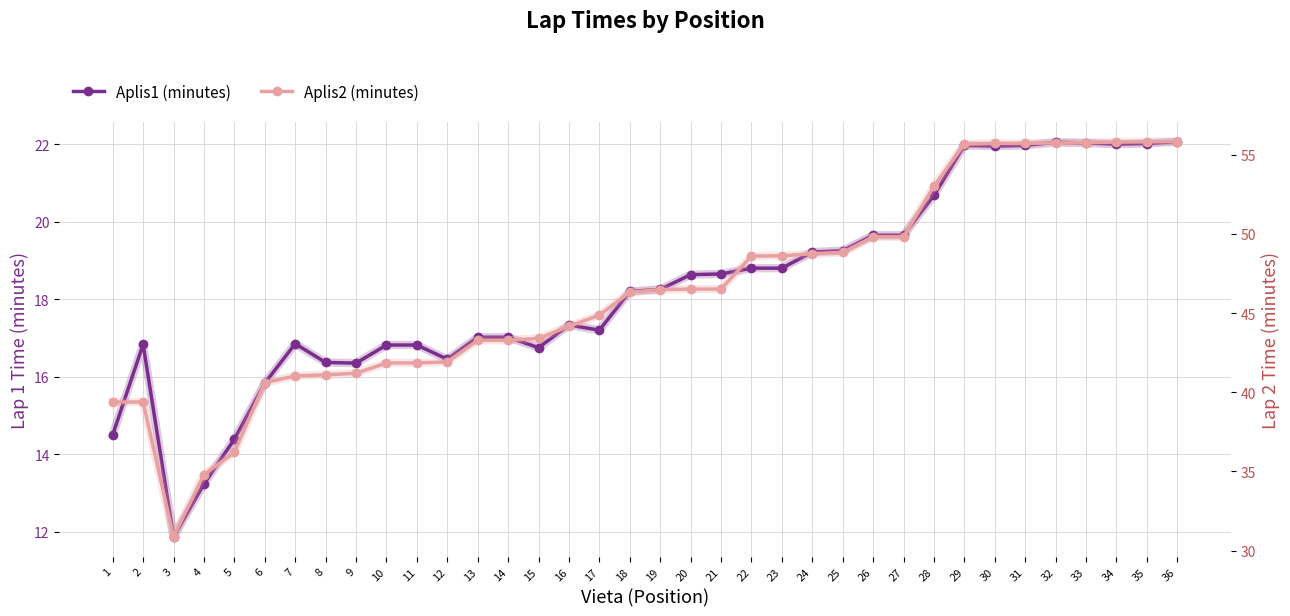

Is this an area chart (filled region under the line)?

No